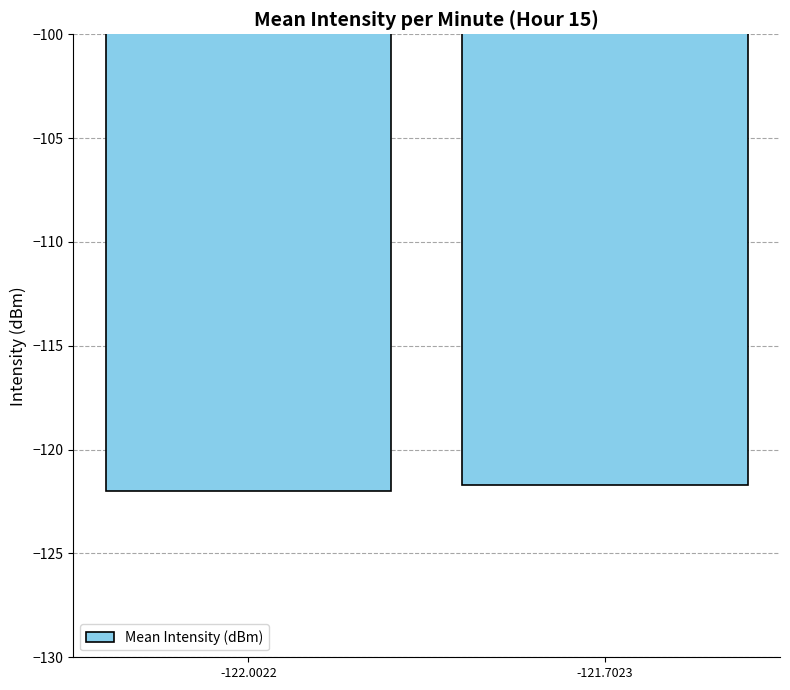

How many series are shown in this chart?

1